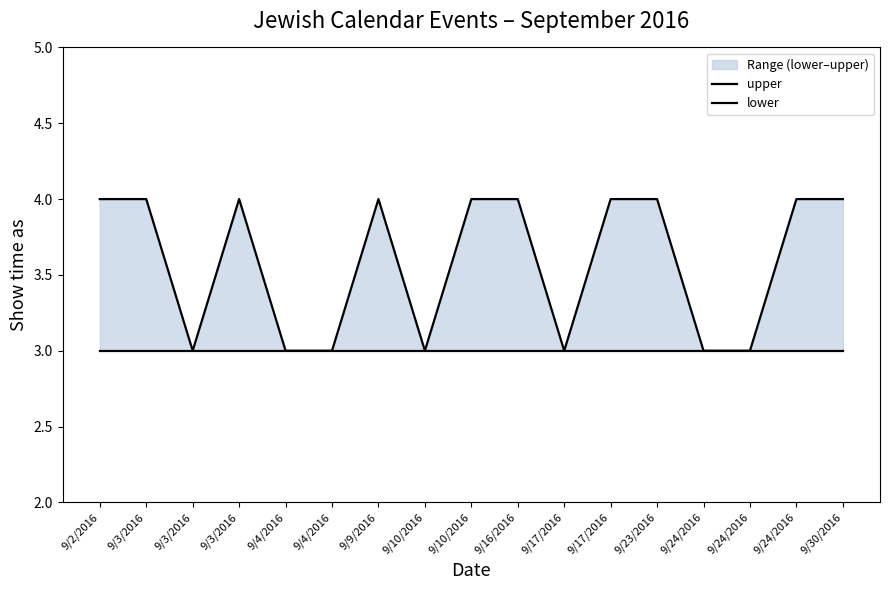

True or false: upper and lower cross at least once.

False